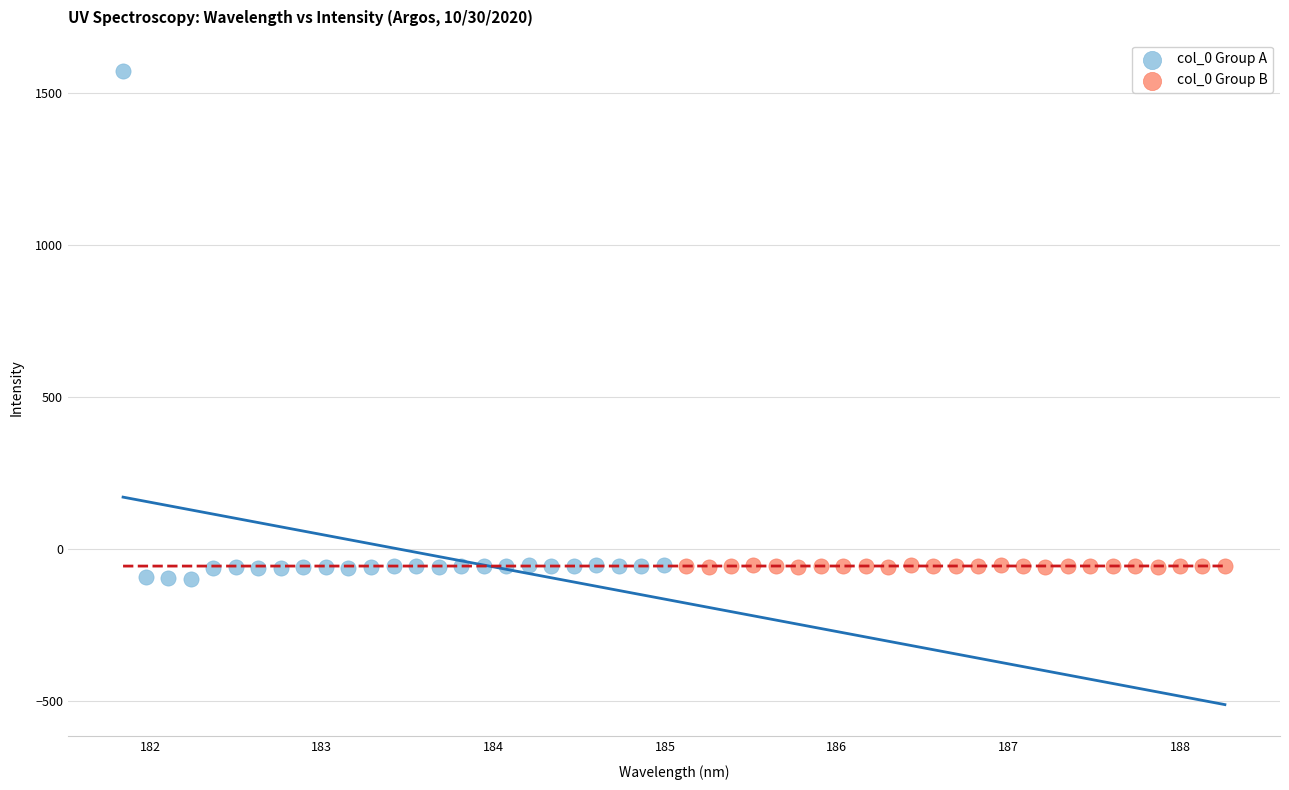

Which series reaches the maximum Y coordinate?

col_0 Group A